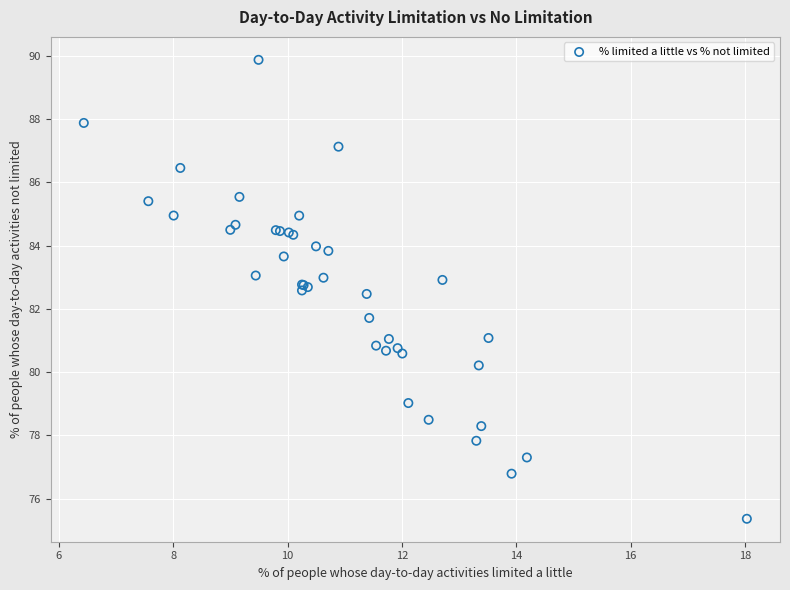

What Y value in the scatter plot is closest to 82?

81.7